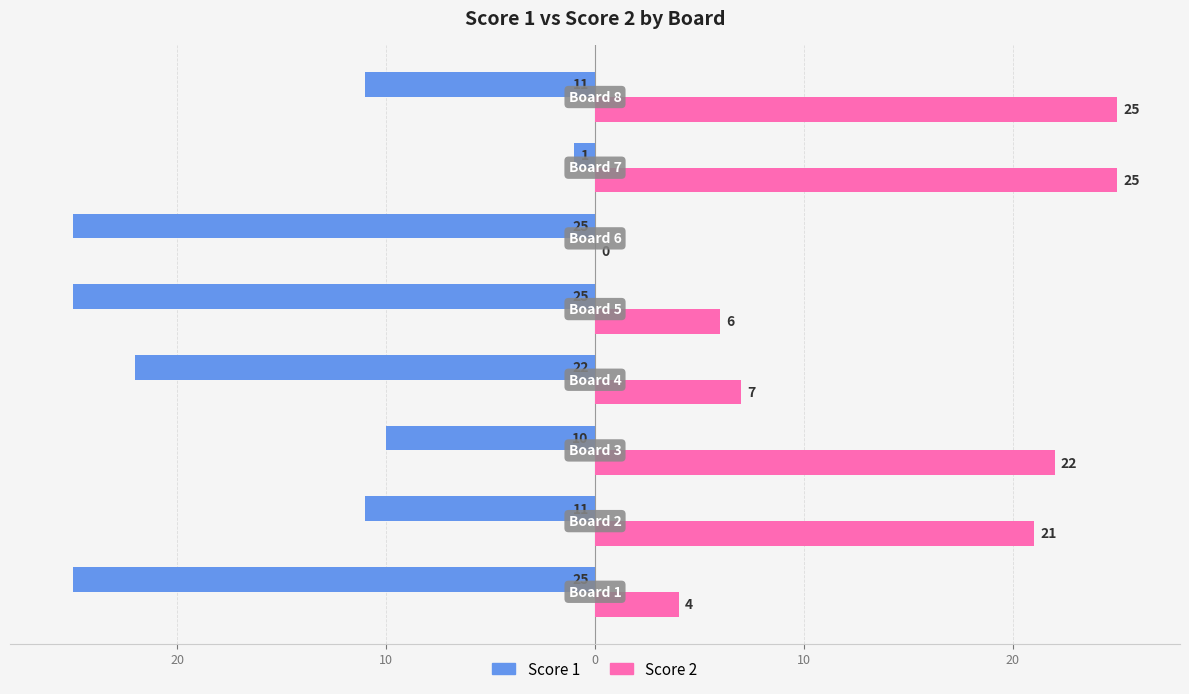

What are all the series names shown in the legend?

Score 1, Score 2